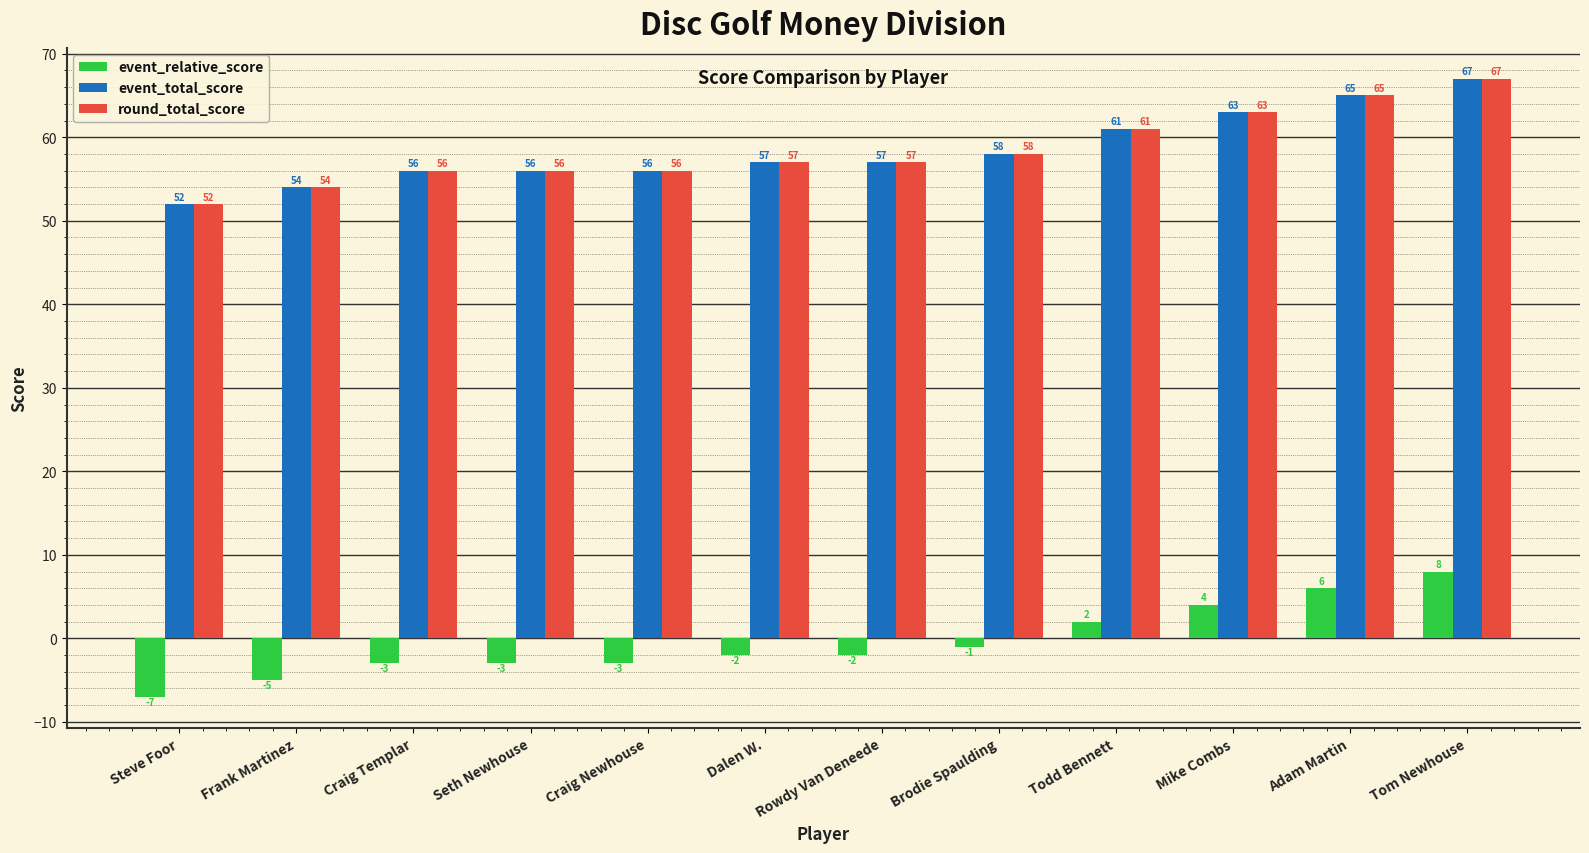

At which category is the sum across all series the highest?

Tom Newhouse